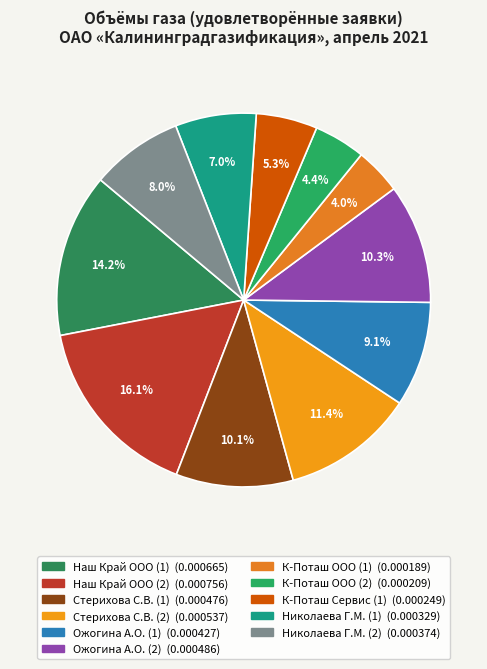

To the nearest percent, what portion does К-Поташ ООО (2) represent?

4%